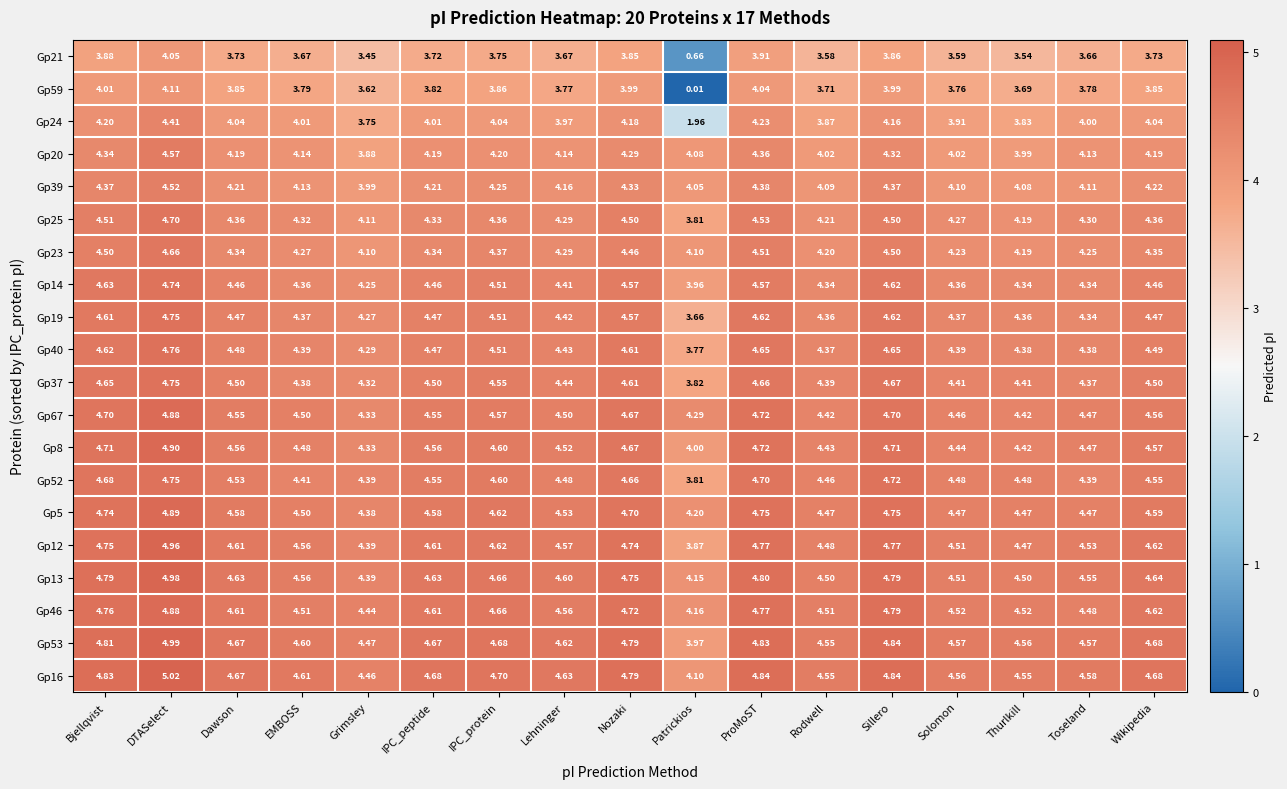

Which category has the highest value in the Gp23 series?

DTASelect